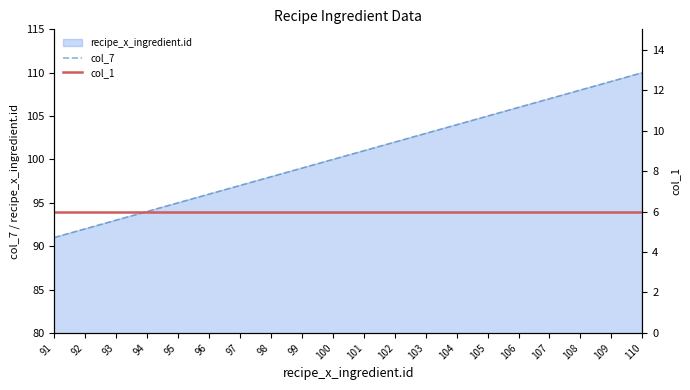

Reading left to right, extract all data points from this chart.

col_7: 91=91	92=92	93=93	94=94	95=95	96=96	97=97	98=98	99=99	100=100	101=101	102=102	103=103	104=104	105=105	106=106	107=107	108=108	109=109	110=110
col_1: 91=6	92=6	93=6	94=6	95=6	96=6	97=6	98=6	99=6	100=6	101=6	102=6	103=6	104=6	105=6	106=6	107=6	108=6	109=6	110=6